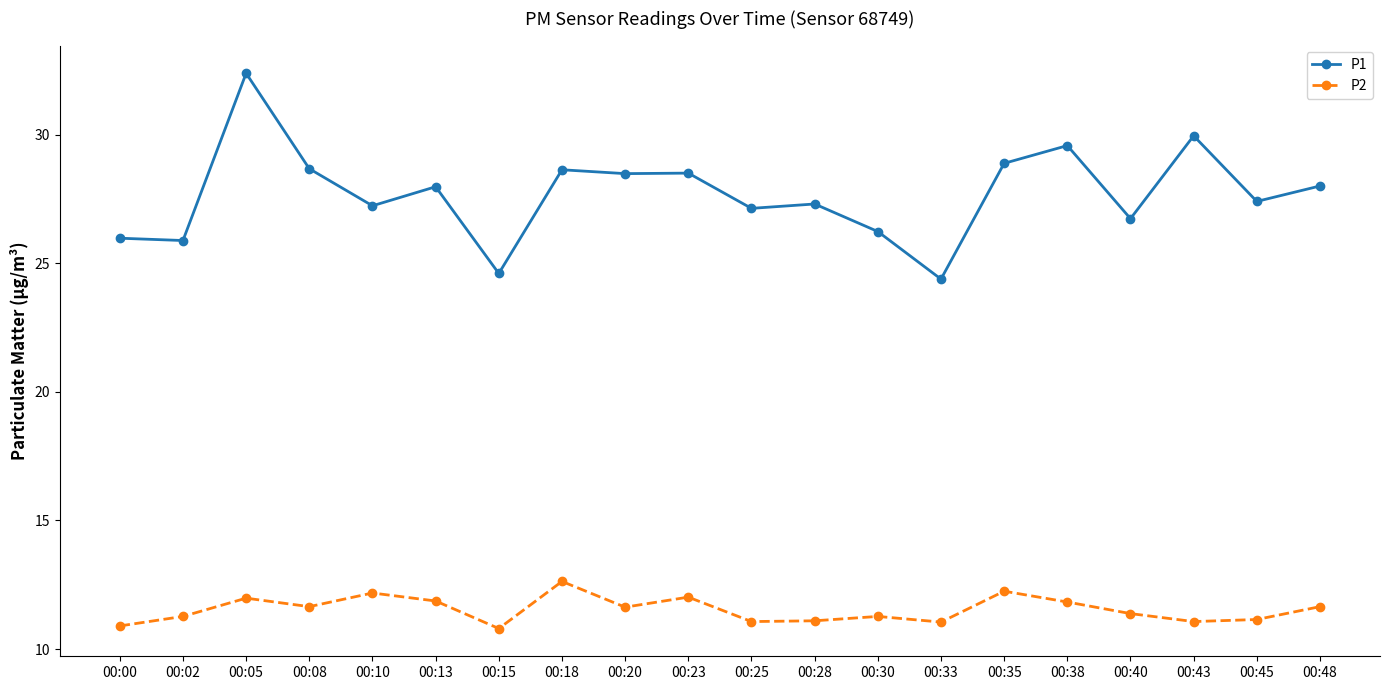

Does the chart display data point markers on the line(s)?

Yes